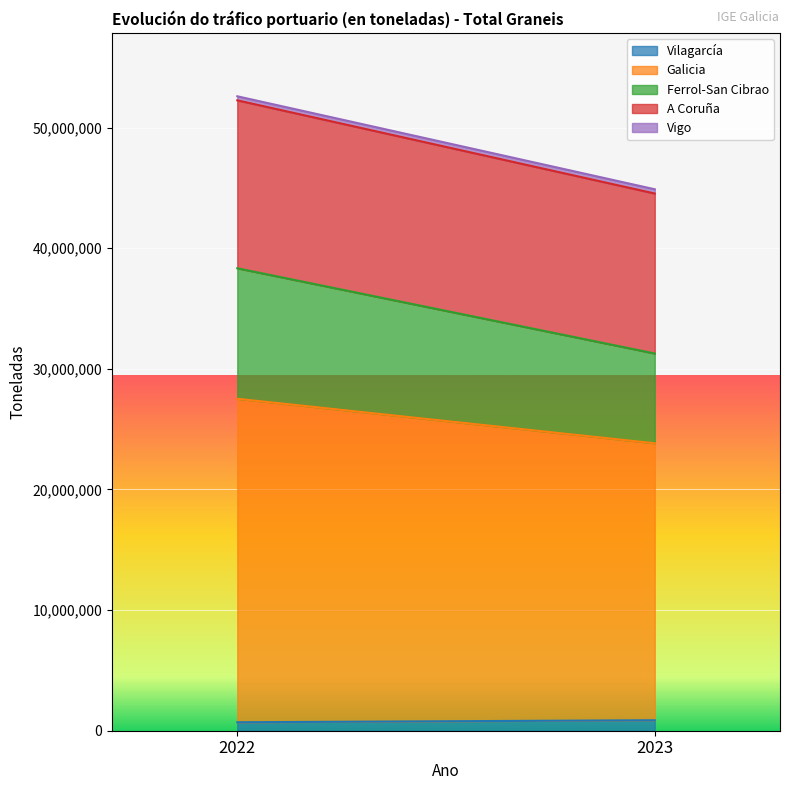

At how many categories does at least one series exceed 6413715?

2